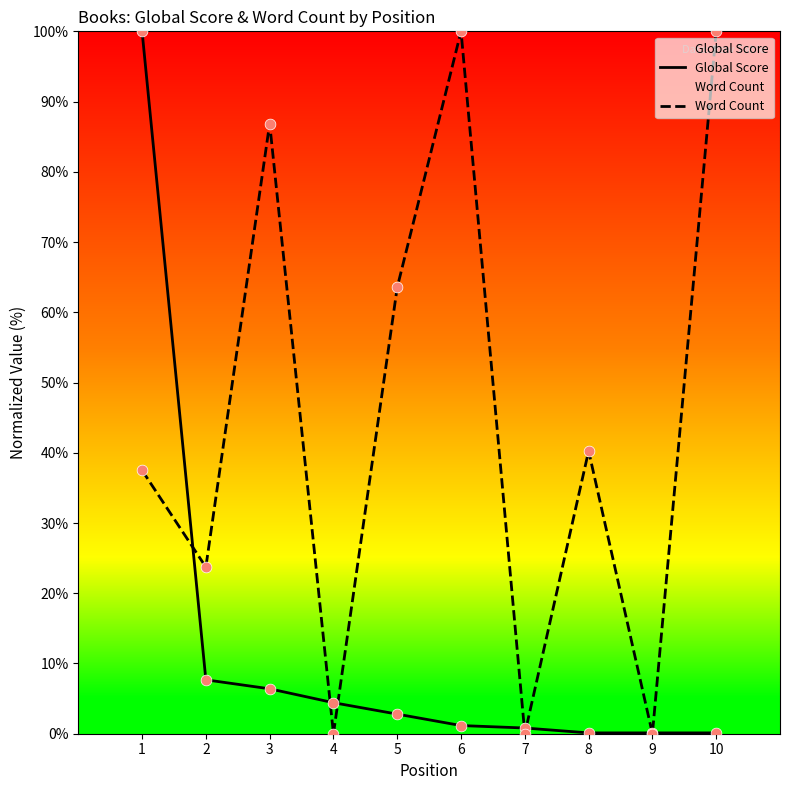

What are all the series names shown in the legend?

Global Score, Word Count